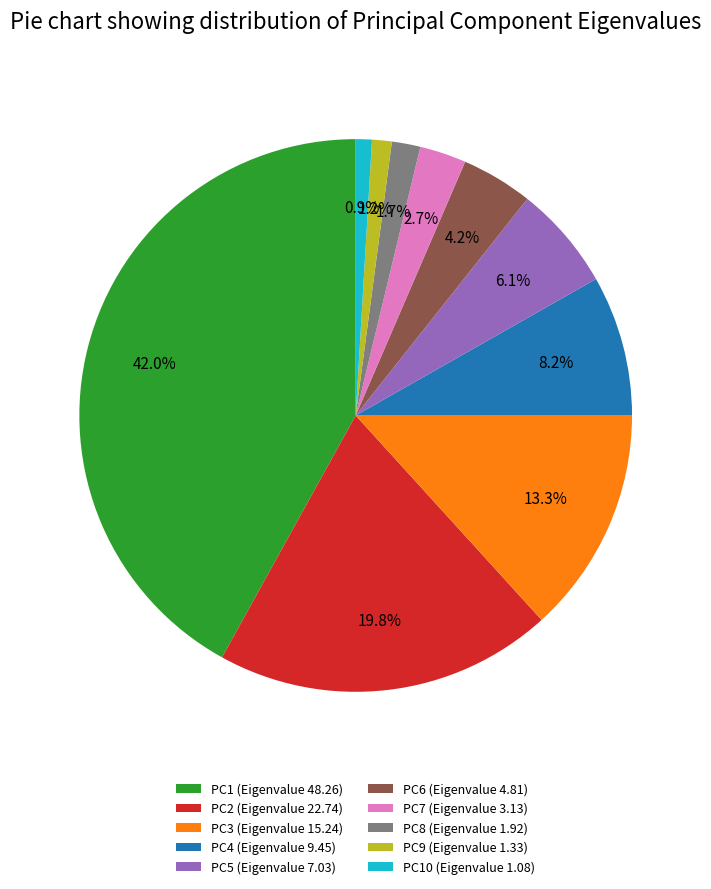

What percentage is NOT represented by PC3 (Eigenvalue 15.24)?

86.7%